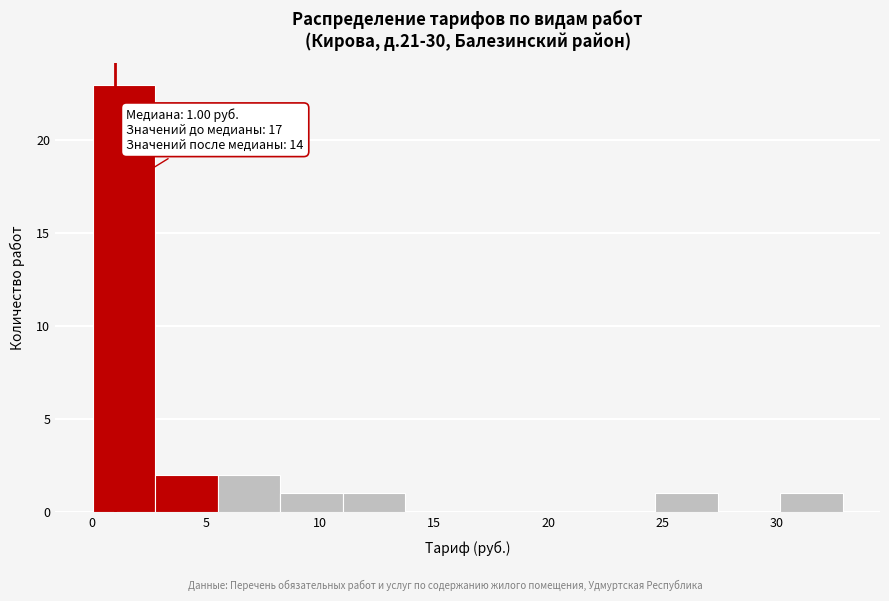

Which range on the x-axis has the tallest bar?

0.0 to 3.0